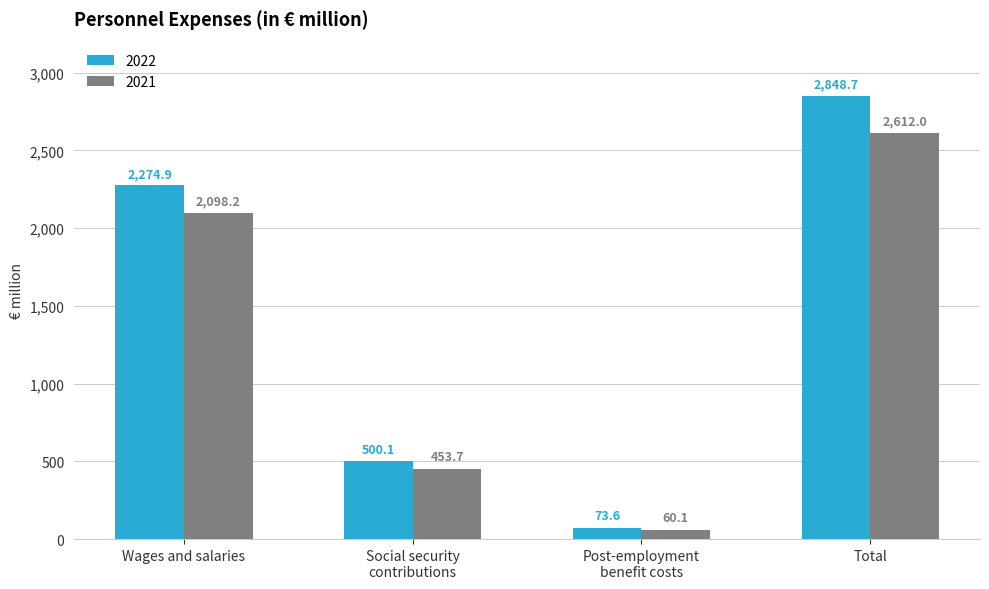

What is the total value across all series at Post-employment
benefit costs?

133.7